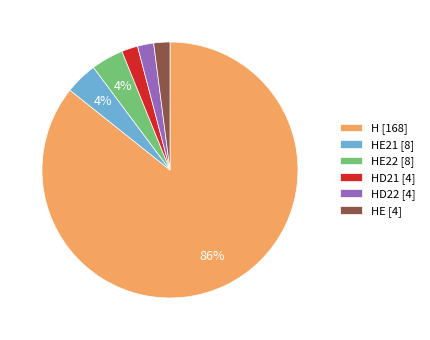

What is the ratio of the value at HE [4] to the value at HD22 [4]?

1.0